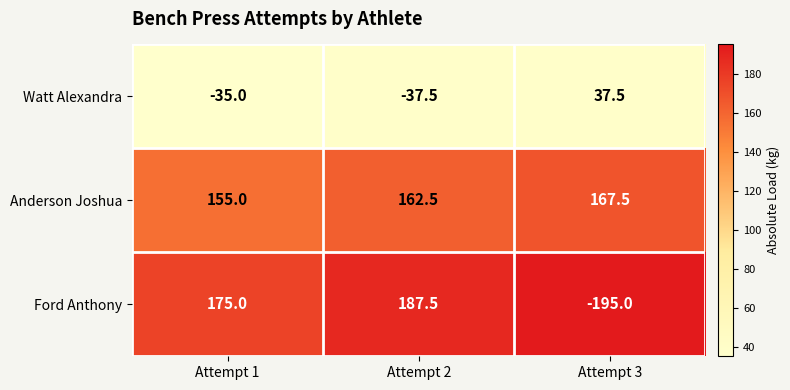

Rank the series by their maximum value, from highest to lowest.

Ford Anthony, Anderson Joshua, Watt Alexandra